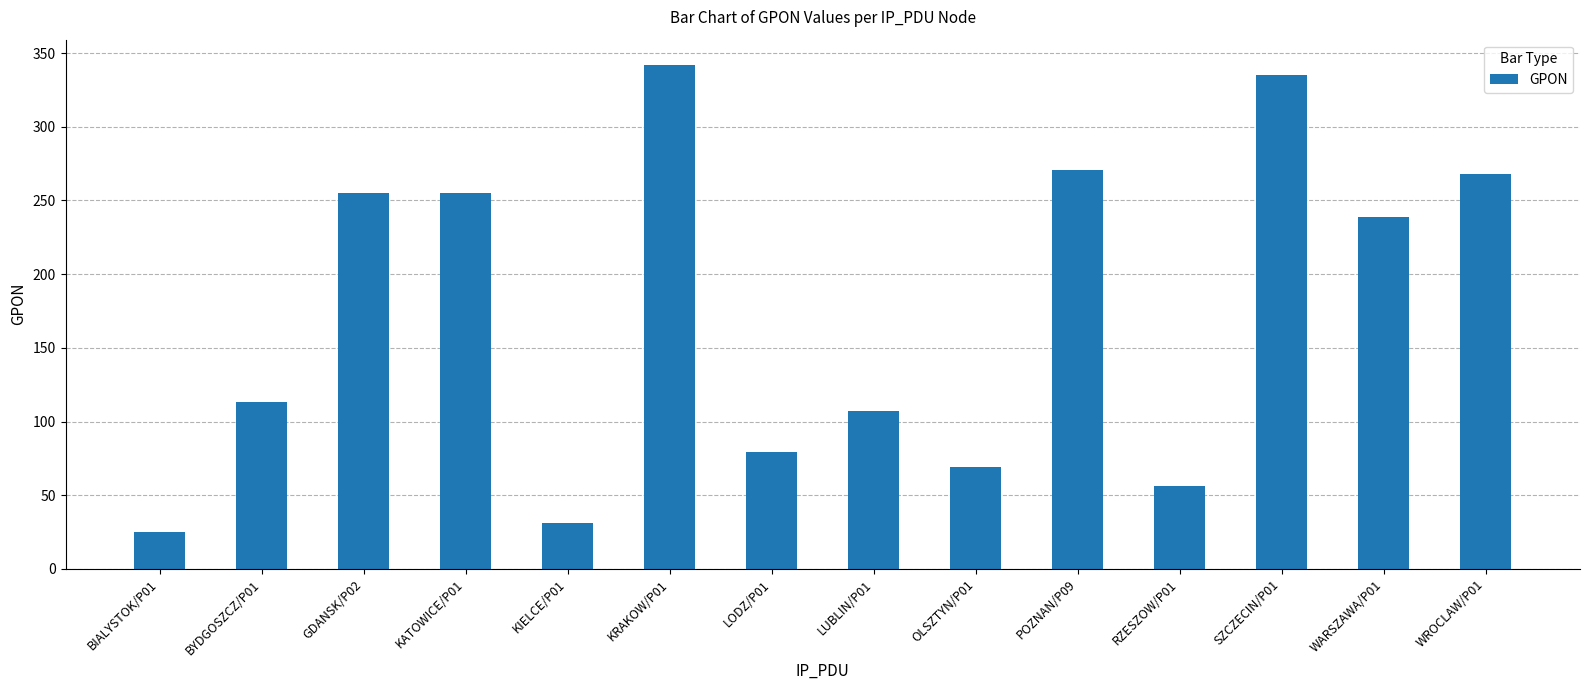

Between KIELCE/P01 and POZNAN/P09, which is larger?

POZNAN/P09